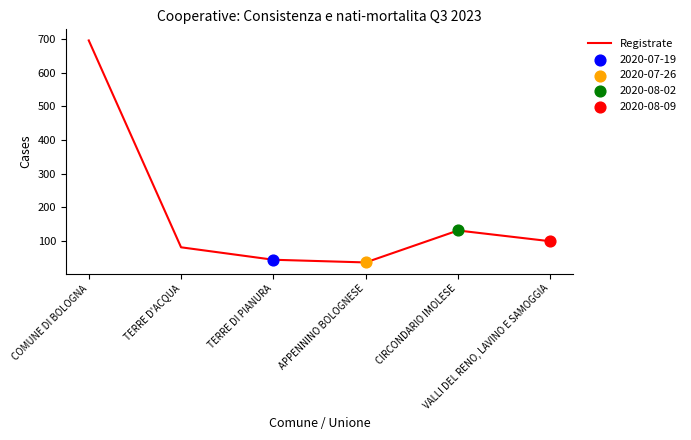

Approximately how many times larger is the value at APPENNINO BOLOGNESE compared to TERRE D'ACQUA?

0.4